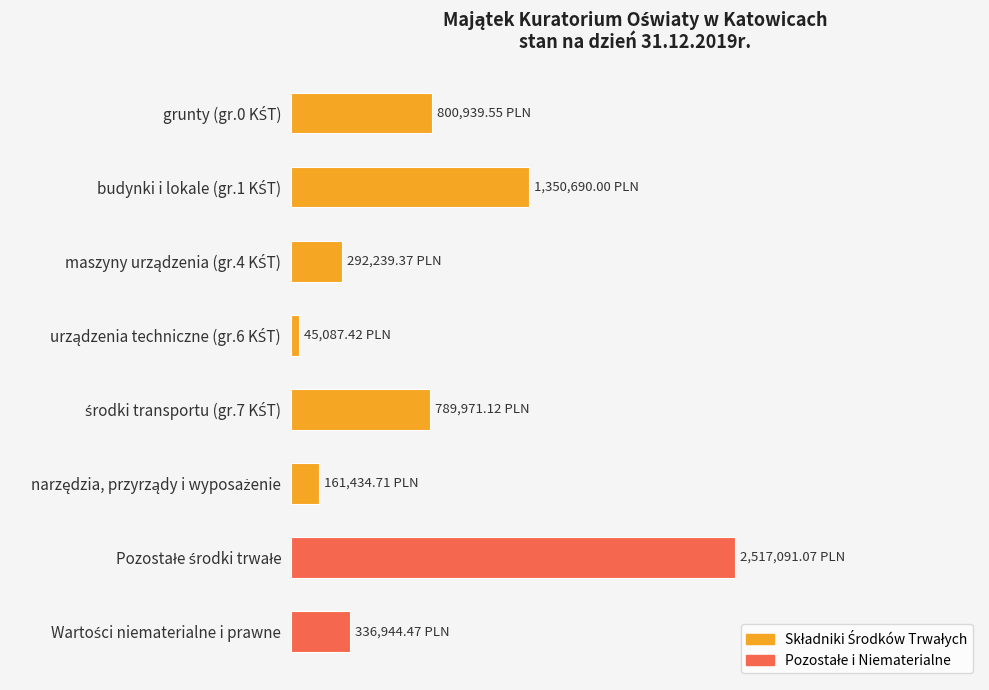

Does the chart contain any negative values?

No